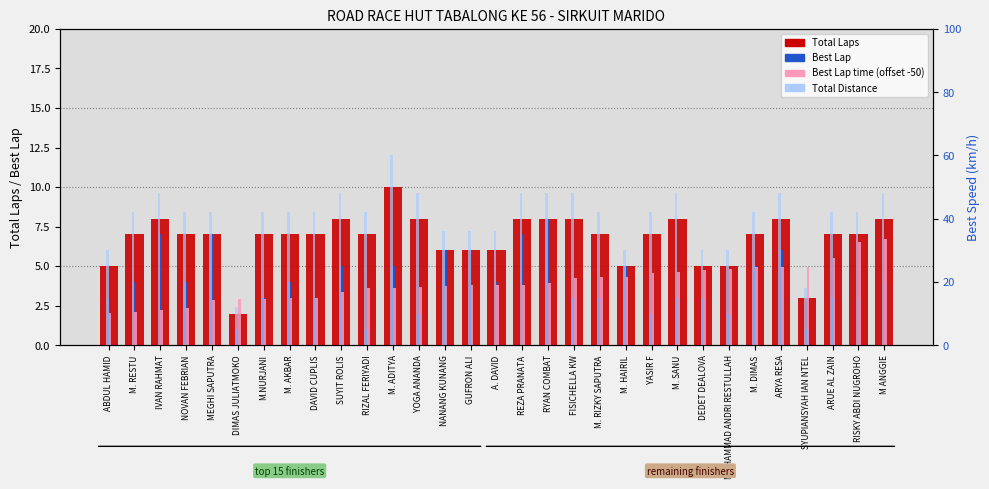

What is the total value across all series at NOVAN FEBRIAN?

21.8